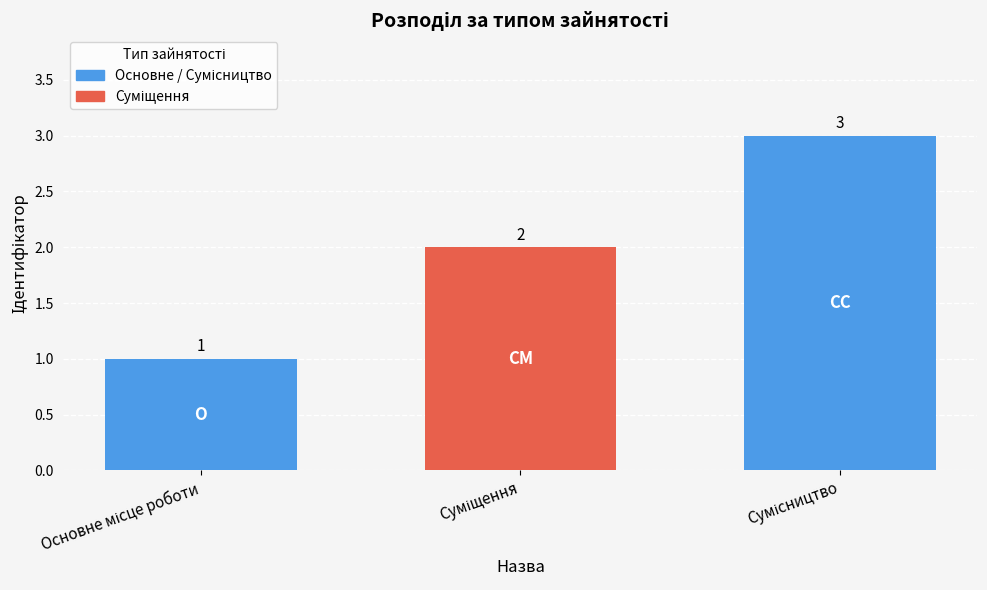

What is the maximum value shown in the chart?

3